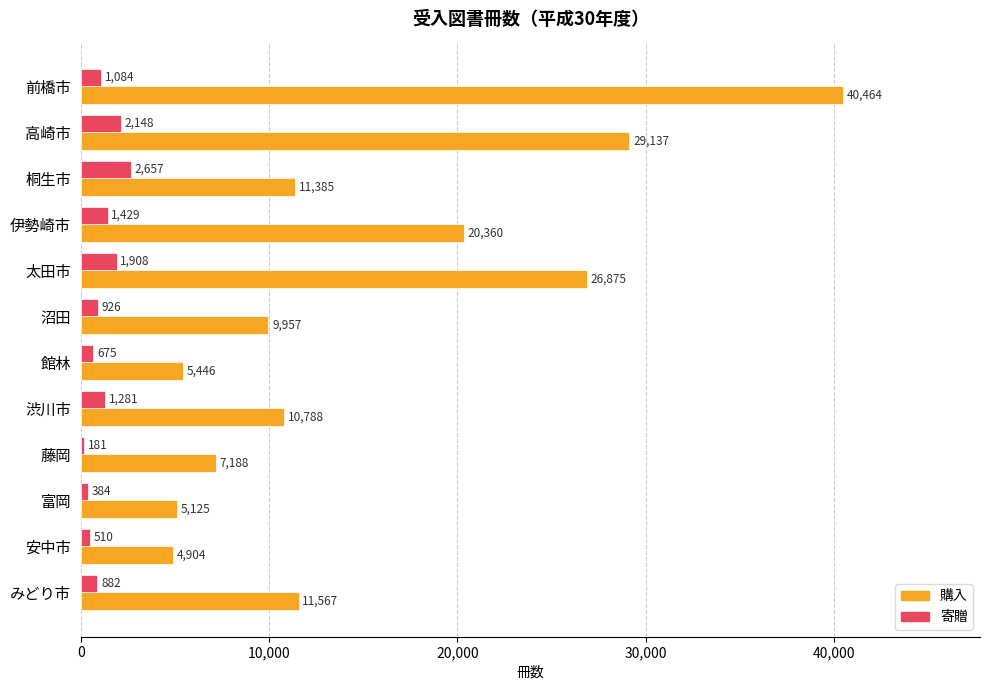

The 寄贈 series shows 181 at 藤岡. True or false?

True